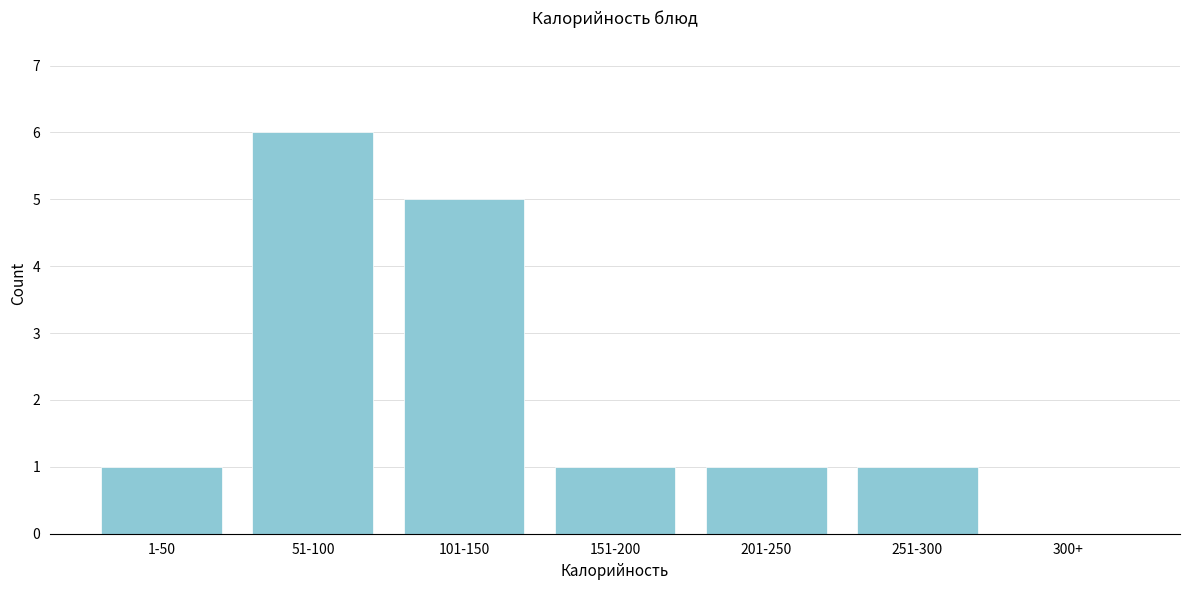

Reading right to left, transcribe all the data shown in this chart.

300+=0	251-300=1	201-250=1	151-200=1	101-150=5	51-100=6	1-50=1